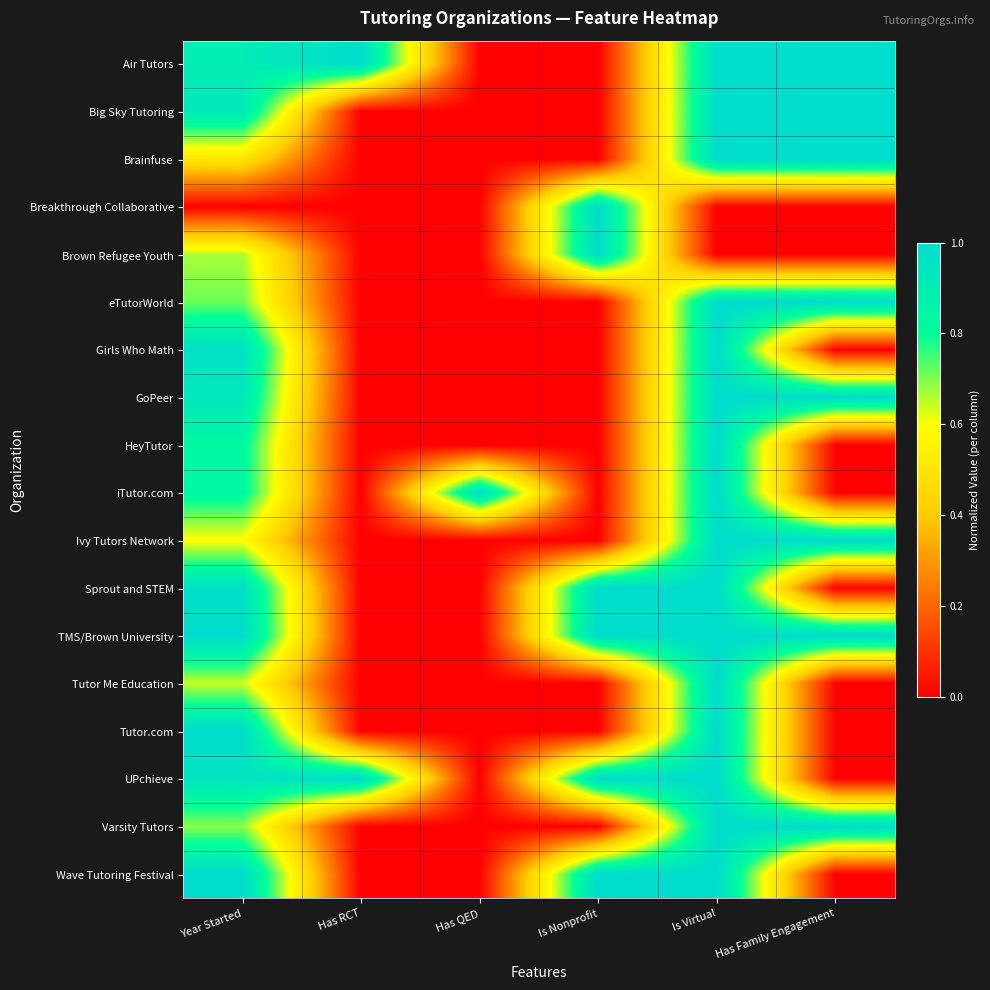

Reading right to left, extract all data points from this chart.

Air Tutors: Has Family Engagement=1.0	Is Virtual=1.0	Is Nonprofit=0.0	Has QED=0.0	Has RCT=1.0	Year Started=0.9
Big Sky Tutoring: Has Family Engagement=1.0	Is Virtual=1.0	Is Nonprofit=0.0	Has QED=0.0	Has RCT=0.0	Year Started=0.9
Brainfuse: Has Family Engagement=1.0	Is Virtual=1.0	Is Nonprofit=0.0	Has QED=0.0	Has RCT=0.0	Year Started=0.5
Breakthrough Collaborative: Has Family Engagement=0.0	Is Virtual=0.0	Is Nonprofit=1.0	Has QED=0.0	Has RCT=0.0	Year Started=0.0
Brown Refugee Youth: Has Family Engagement=0.0	Is Virtual=0.0	Is Nonprofit=1.0	Has QED=0.0	Has RCT=0.0	Year Started=0.7
eTutorWorld: Has Family Engagement=1.0	Is Virtual=1.0	Is Nonprofit=0.0	Has QED=0.0	Has RCT=0.0	Year Started=0.7
Girls Who Math: Has Family Engagement=0.0	Is Virtual=1.0	Is Nonprofit=0.0	Has QED=0.0	Has RCT=0.0	Year Started=1.0
GoPeer: Has Family Engagement=1.0	Is Virtual=1.0	Is Nonprofit=0.0	Has QED=0.0	Has RCT=0.0	Year Started=0.9
HeyTutor: Has Family Engagement=0.0	Is Virtual=1.0	Is Nonprofit=0.0	Has QED=0.0	Has RCT=0.0	Year Started=0.8
iTutor.com: Has Family Engagement=0.0	Is Virtual=1.0	Is Nonprofit=0.0	Has QED=1.0	Has RCT=0.0	Year Started=0.8
Ivy Tutors Network: Has Family Engagement=1.0	Is Virtual=1.0	Is Nonprofit=0.0	Has QED=0.0	Has RCT=0.0	Year Started=0.6
Sprout and STEM: Has Family Engagement=0.0	Is Virtual=1.0	Is Nonprofit=1.0	Has QED=0.0	Has RCT=0.0	Year Started=1.0
TMS/Brown University: Has Family Engagement=1.0	Is Virtual=1.0	Is Nonprofit=1.0	Has QED=0.0	Has RCT=0.0	Year Started=1.0
Tutor Me Education: Has Family Engagement=0.0	Is Virtual=1.0	Is Nonprofit=0.0	Has QED=0.0	Has RCT=0.0	Year Started=0.6
Tutor.com: Has Family Engagement=0.0	Is Virtual=1.0	Is Nonprofit=0.0	Has QED=0.0	Has RCT=0.0	Year Started=1.0
UPchieve: Has Family Engagement=0.0	Is Virtual=1.0	Is Nonprofit=1.0	Has QED=0.0	Has RCT=1.0	Year Started=1.0
Varsity Tutors: Has Family Engagement=1.0	Is Virtual=1.0	Is Nonprofit=0.0	Has QED=0.0	Has RCT=0.0	Year Started=0.7
Wave Tutoring Festival: Has Family Engagement=0.0	Is Virtual=1.0	Is Nonprofit=1.0	Has QED=0.0	Has RCT=0.0	Year Started=1.0